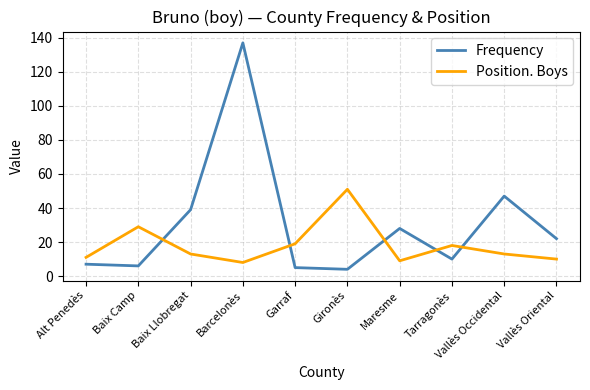

The Frequency series shows 15 at Tarragonès. True or false?

False